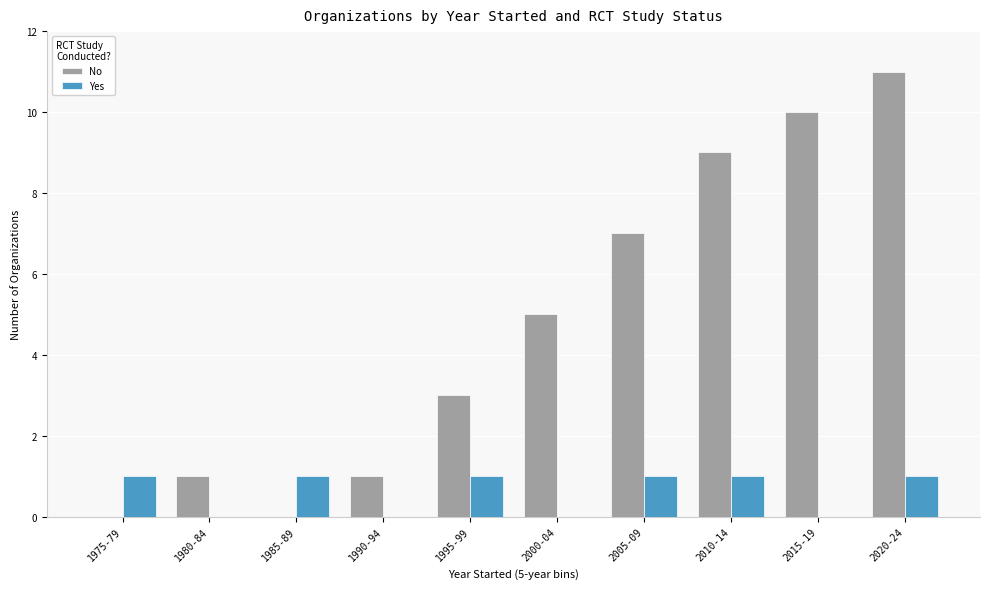

Is the value of Yes at 1975-79 greater than the value of No at 2010-14?

No